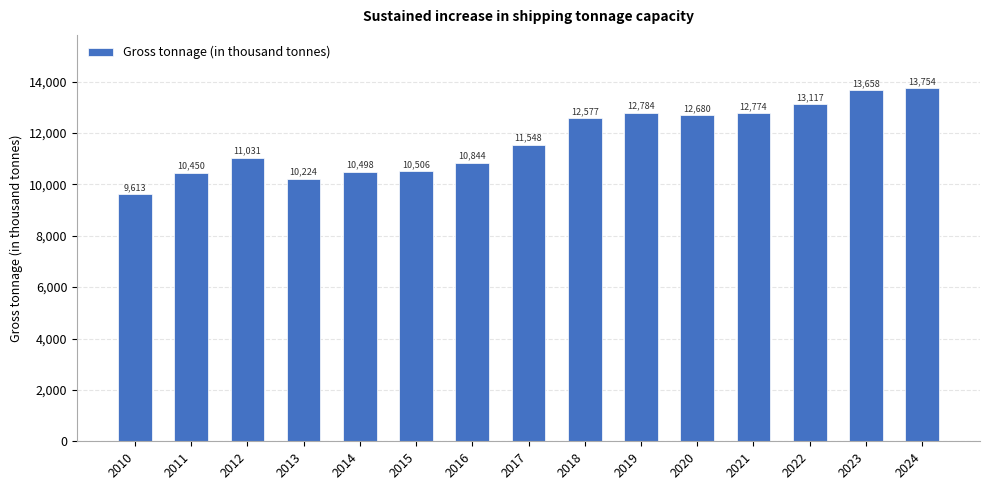

What is the sum of the values at 2017 and 2021?

24322